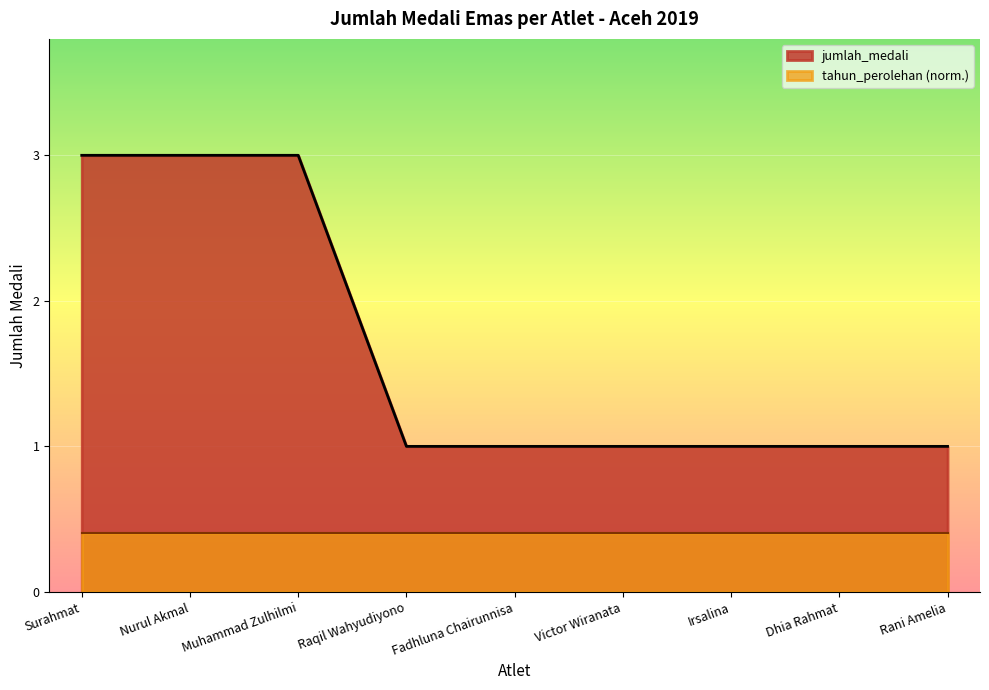

How many series are shown in this chart?

2